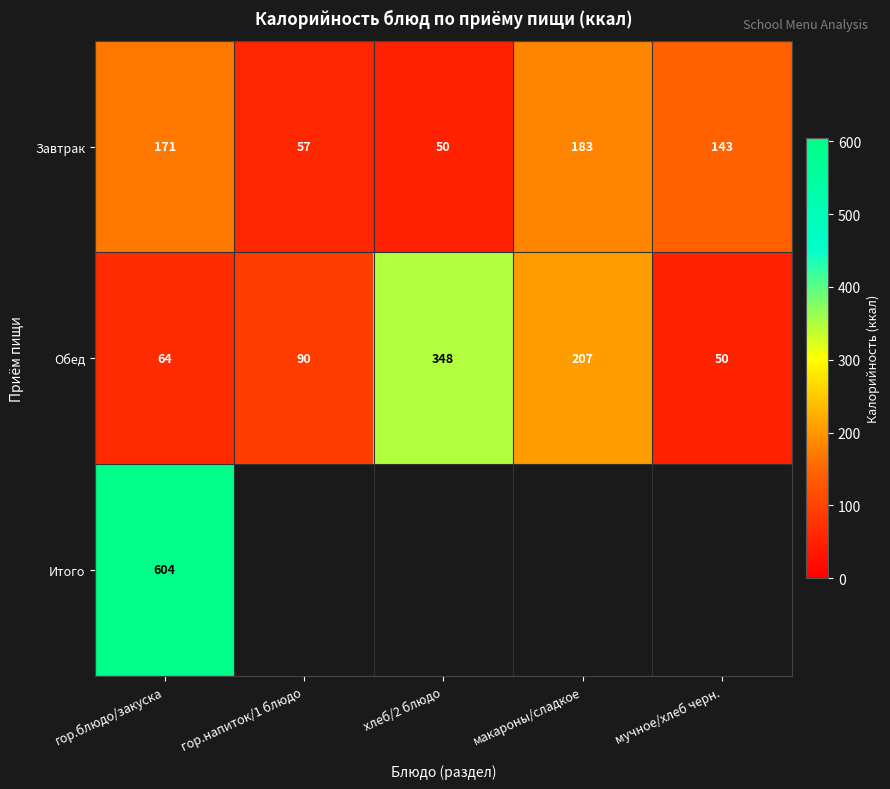

What is the difference between the second highest and minimum values in the Завтрак series?

121